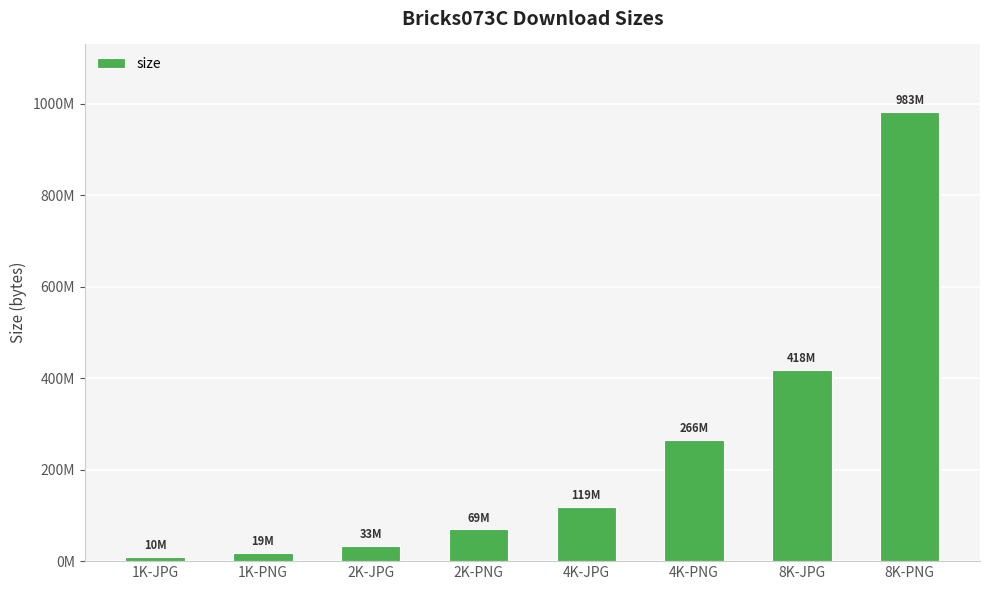

What is the change in value from 1K-PNG to 4K-PNG?

+247084108